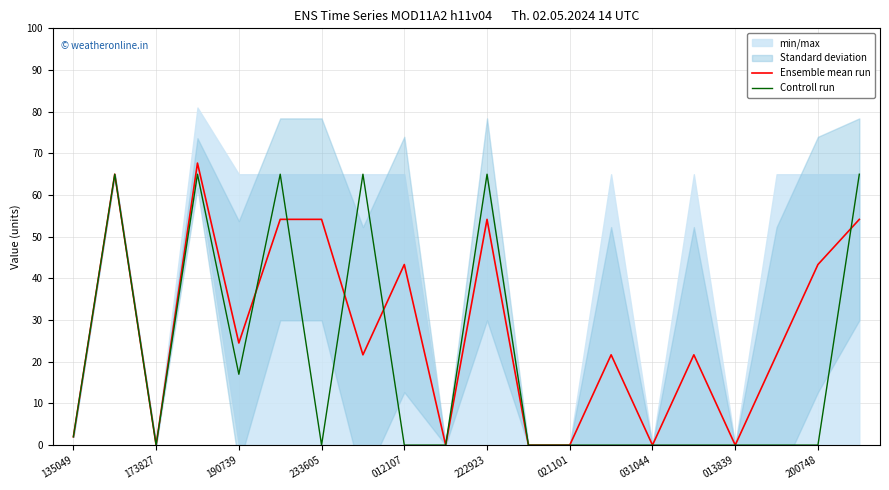

True or false: Ensemble mean run has a value of 42.5 at 031044.

False